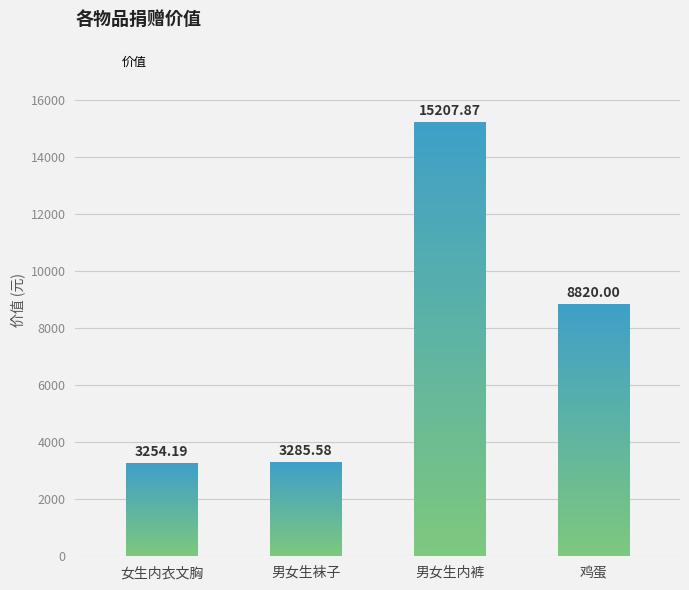

List the labels in order of value, largest first.

男女生内裤, 鸡蛋, 男女生袜子, 女生内衣文胸